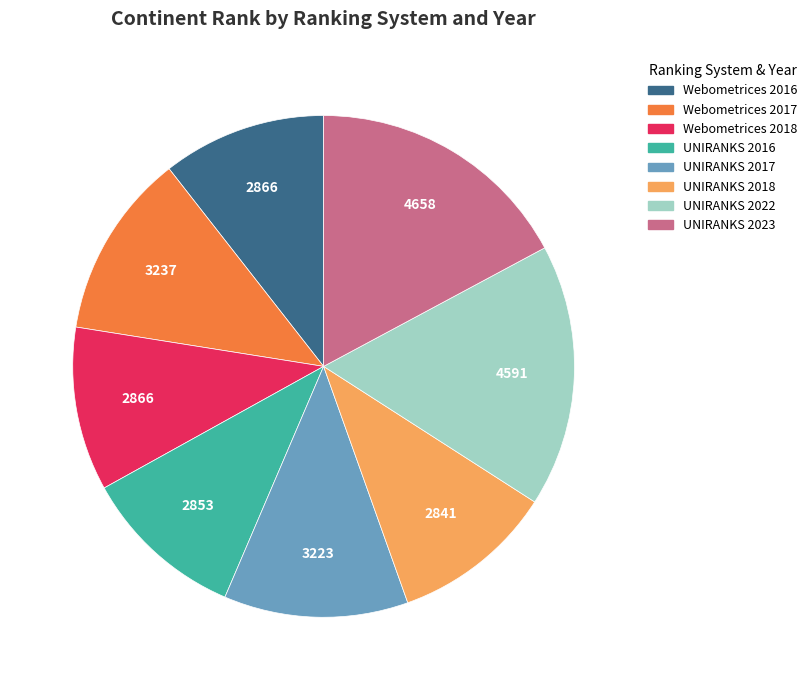

Does Webometrices 2016 account for over 50% of the chart?

No